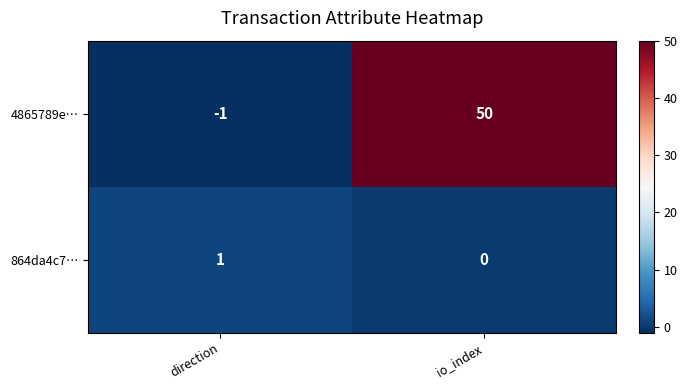

What is the difference between the 4865789e… values at io_index and direction?

51